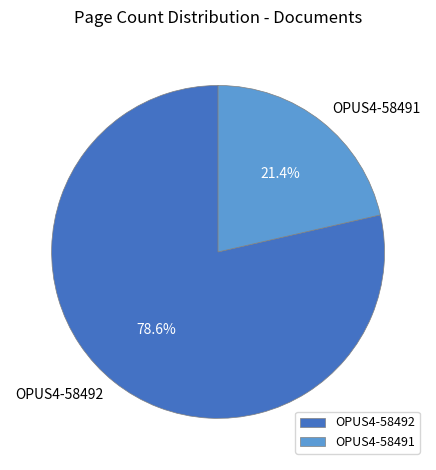

What is the total percentage of OPUS4-58492 and OPUS4-58491?

100.0%